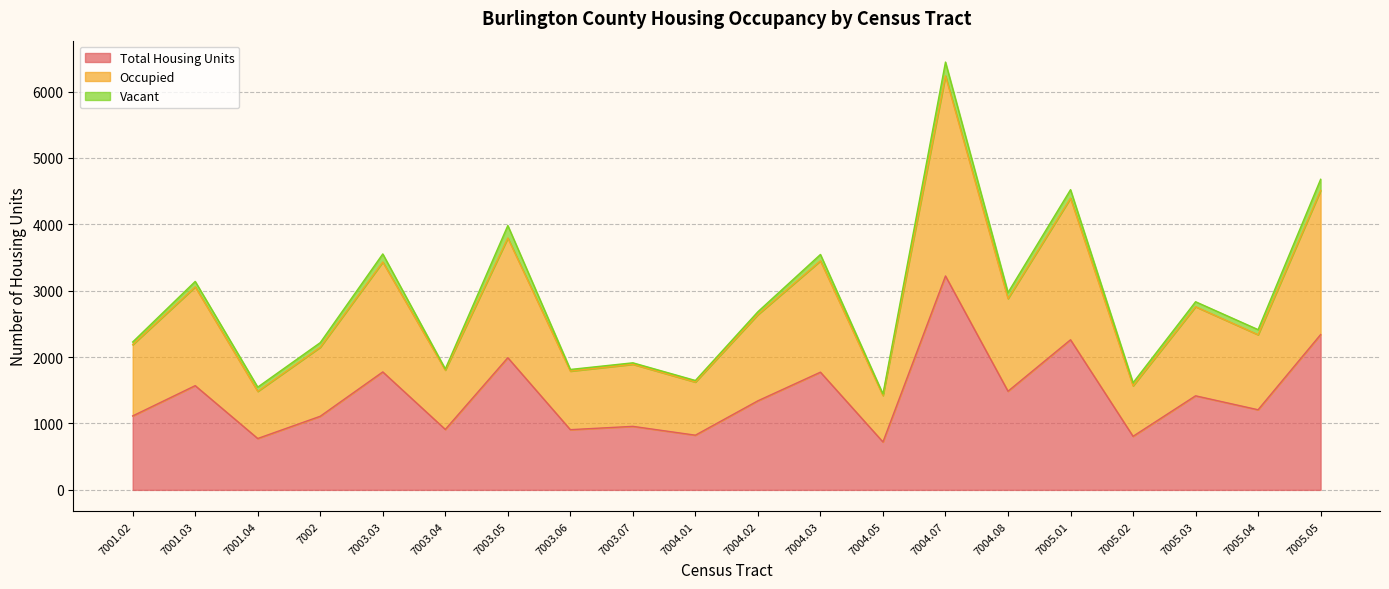

Which category has the lowest value in the Total Housing Units series?

7004.05